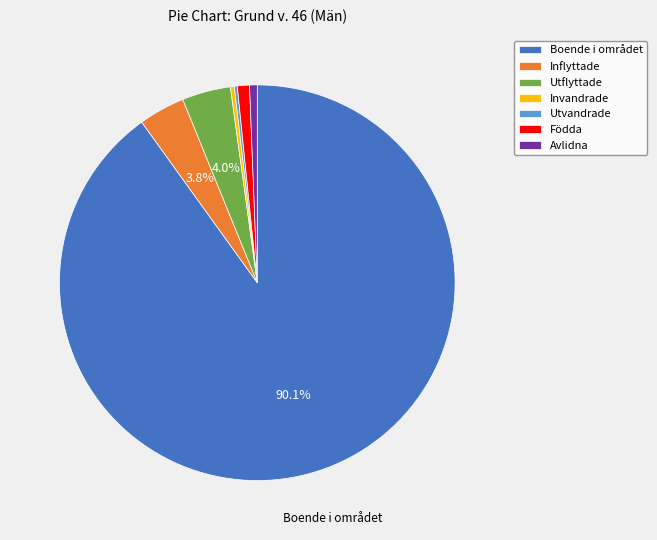

Combined, do Boende i området and Avlidna account for over 50%?

Yes